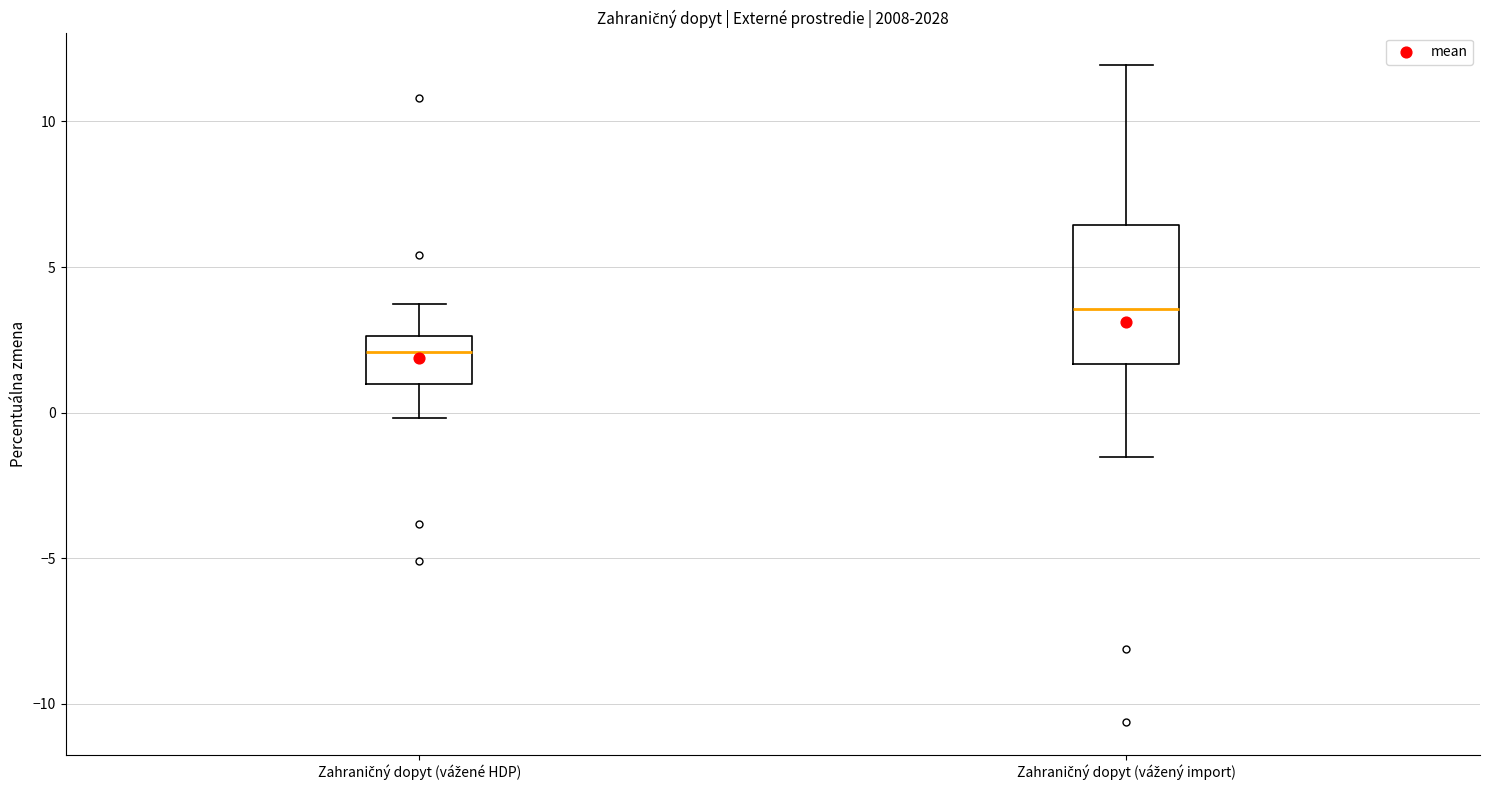

Which box has the highest median line?

Zahraničný dopyt (vážený import)